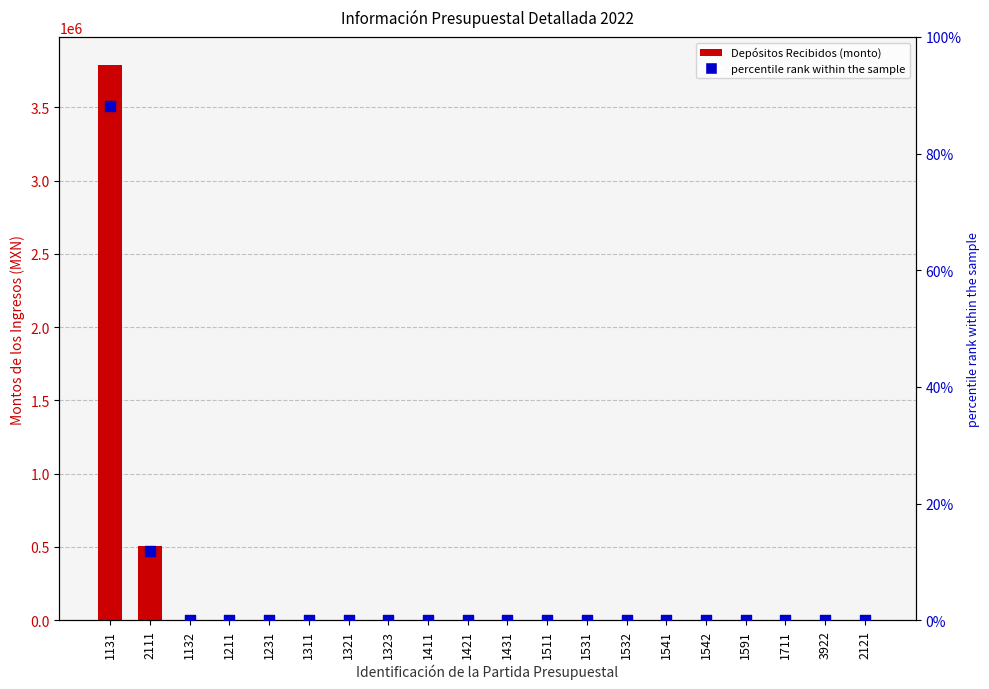

Is the value of percentile rank within the sample at 1311 greater than the value of Depósitos Recibidos at 1132?

No